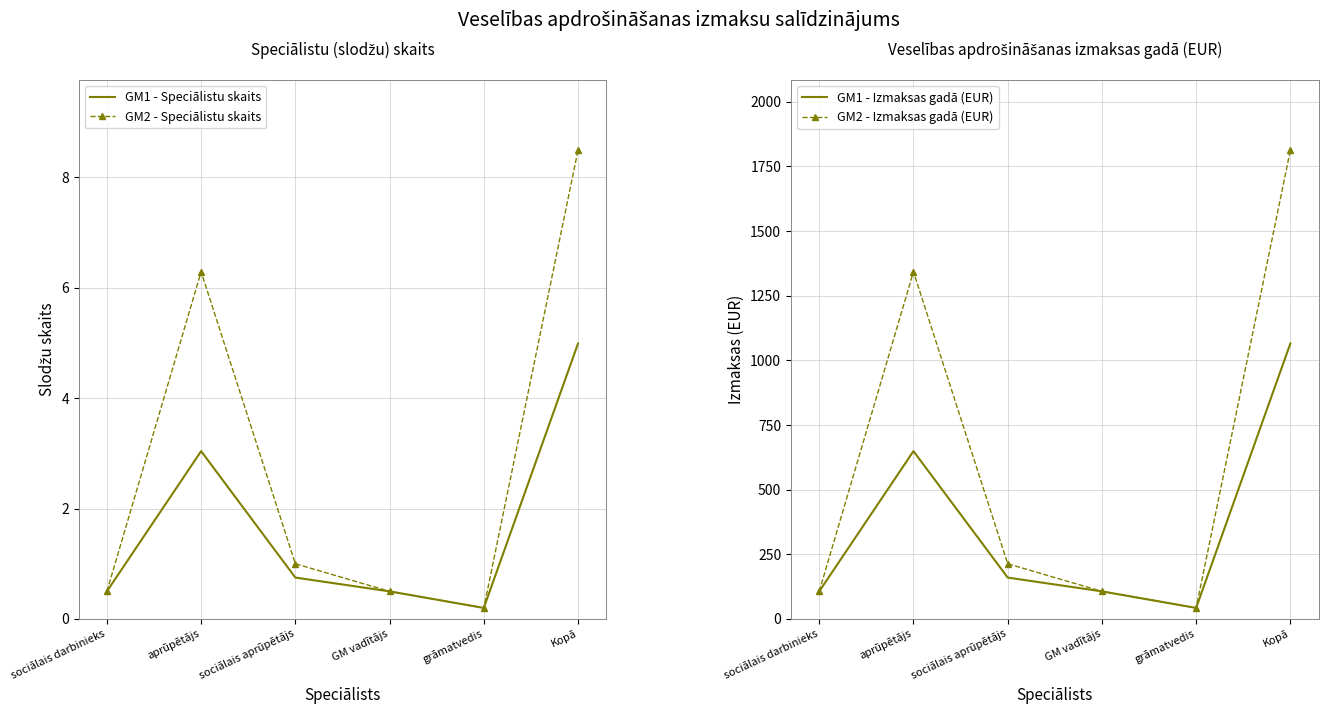

What is the sum of all GM1 - Izmaksas gadā (EUR) values?

2130.1